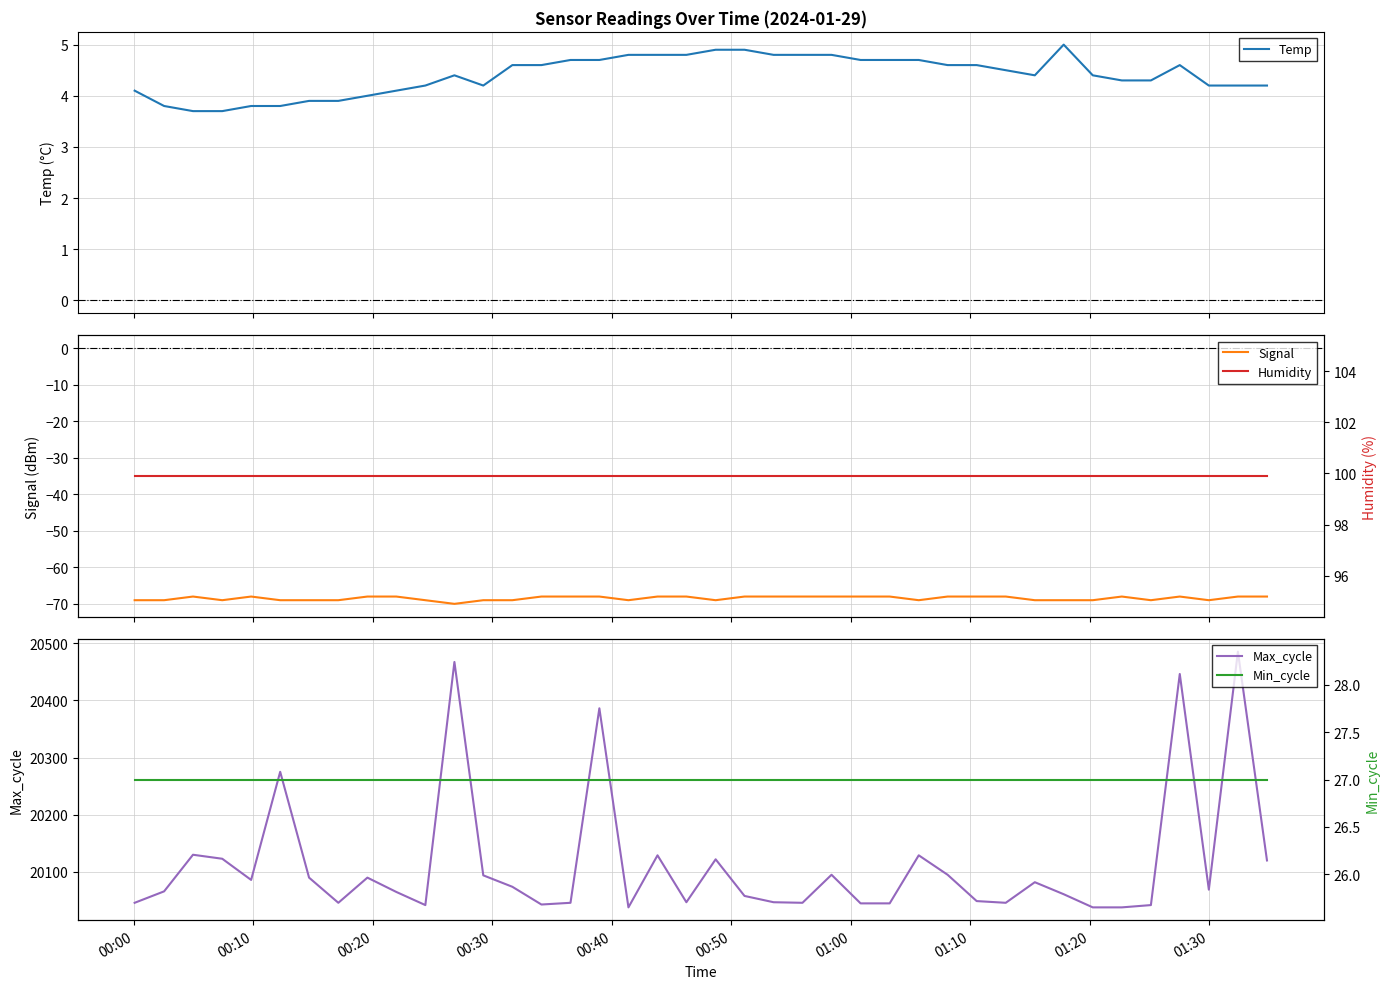

What is the lowest value of the Temp series?

3.7